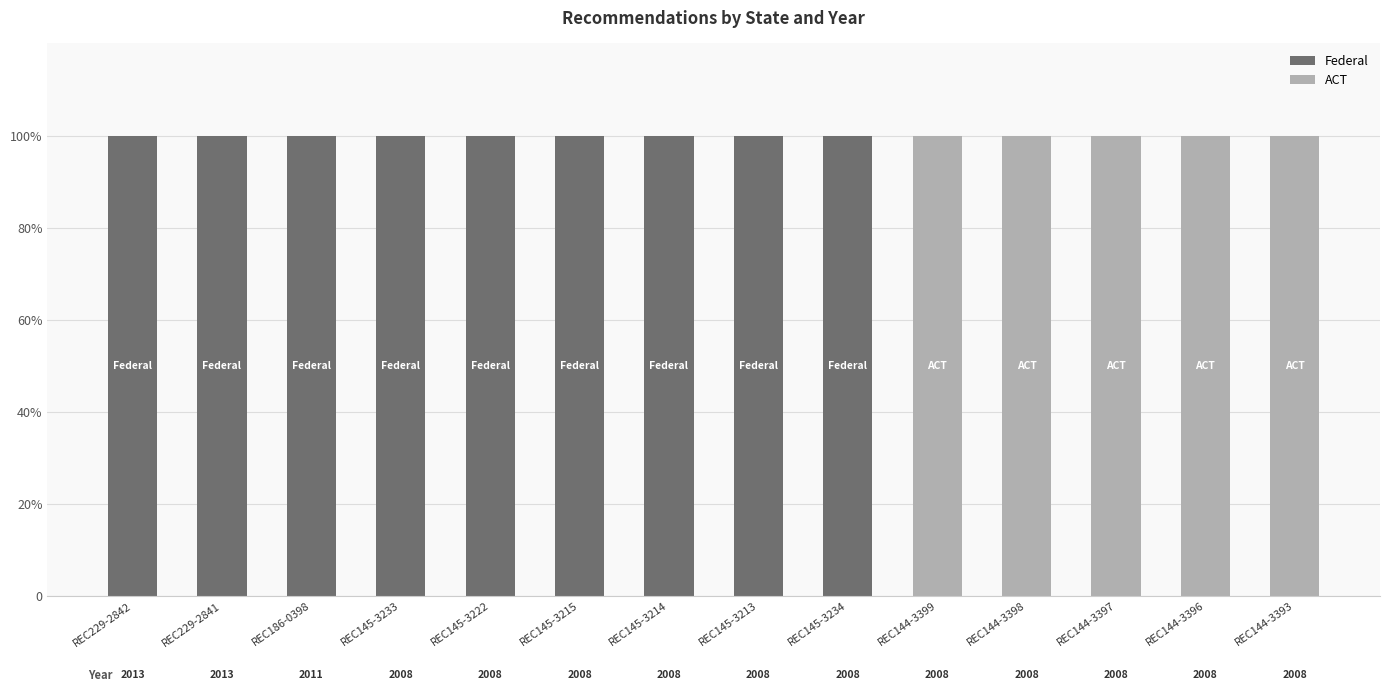

What are all the series names shown in the legend?

Federal, ACT